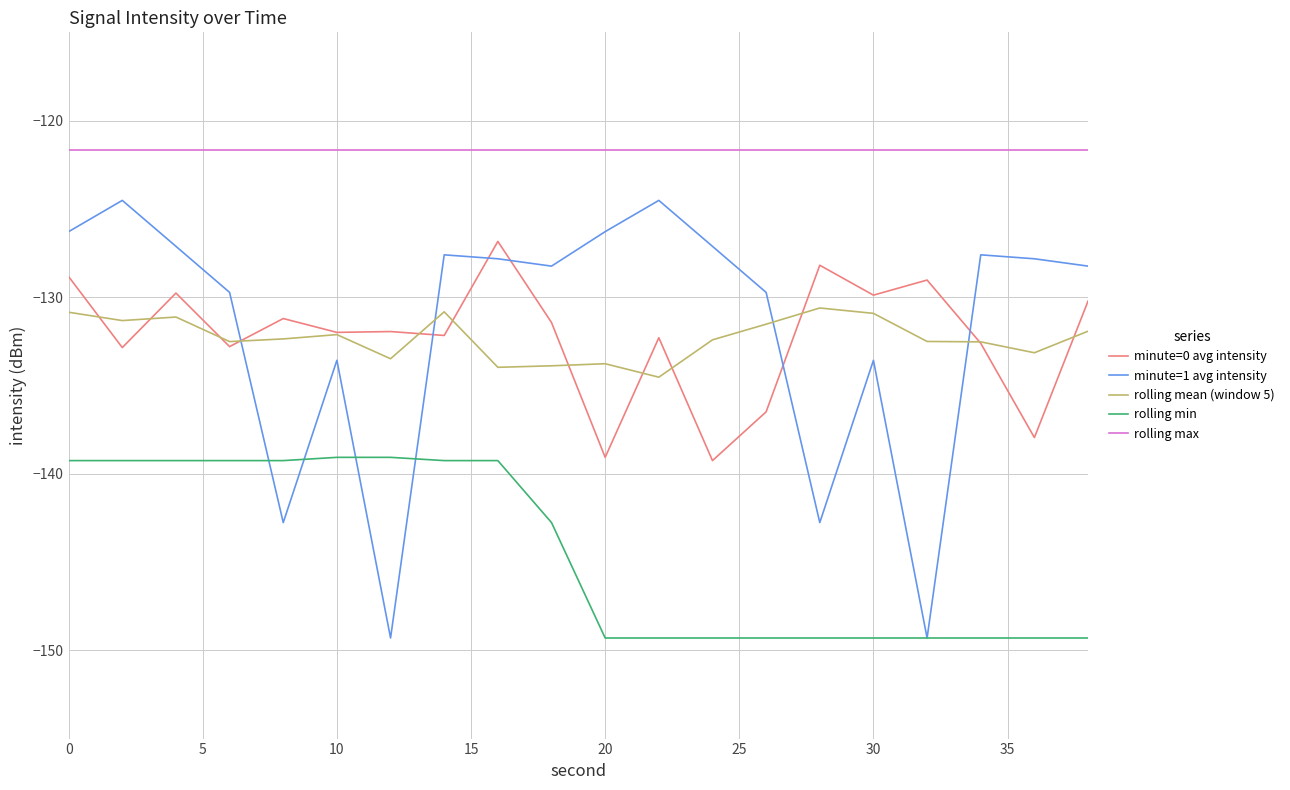

What is the maximum value for minute=0 avg intensity?

-126.8